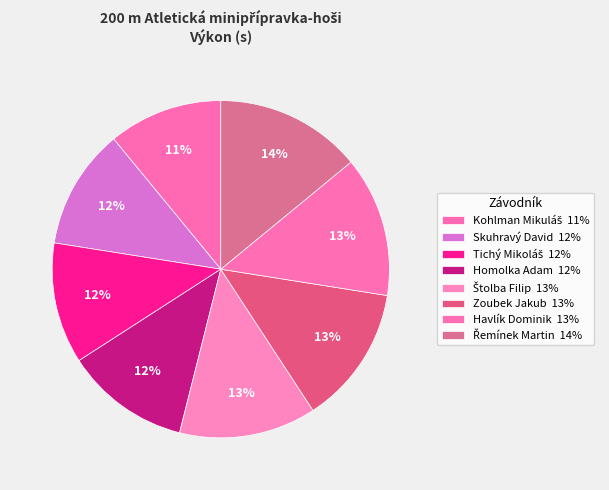

How many slices are in this pie chart?

8